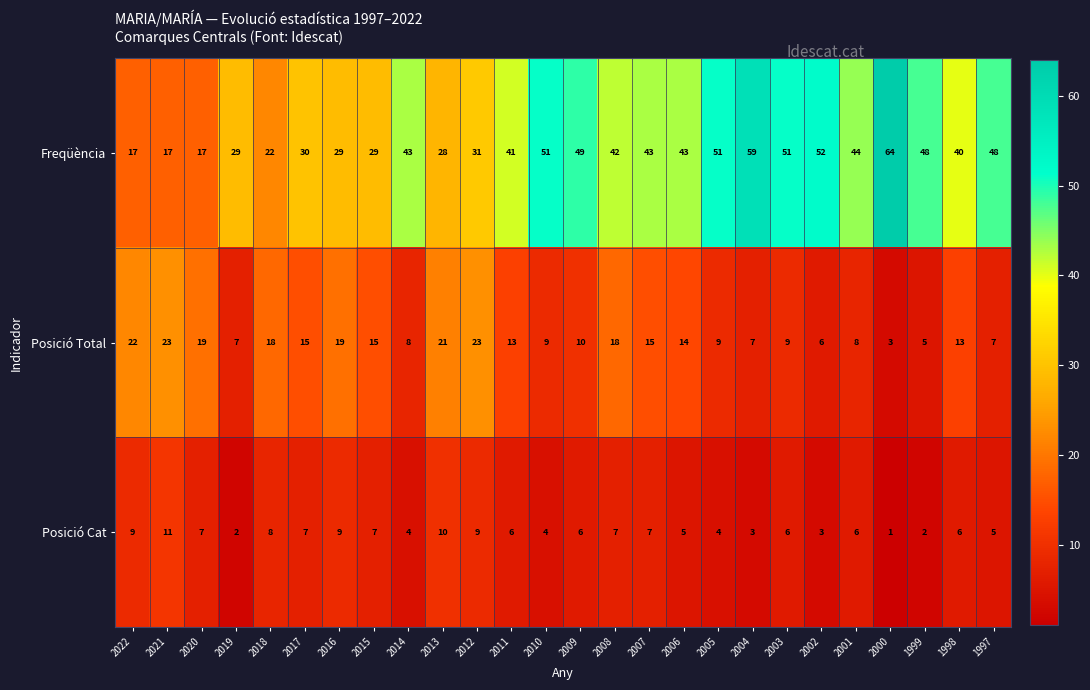

At how many categories does at least one series exceed 56?

2